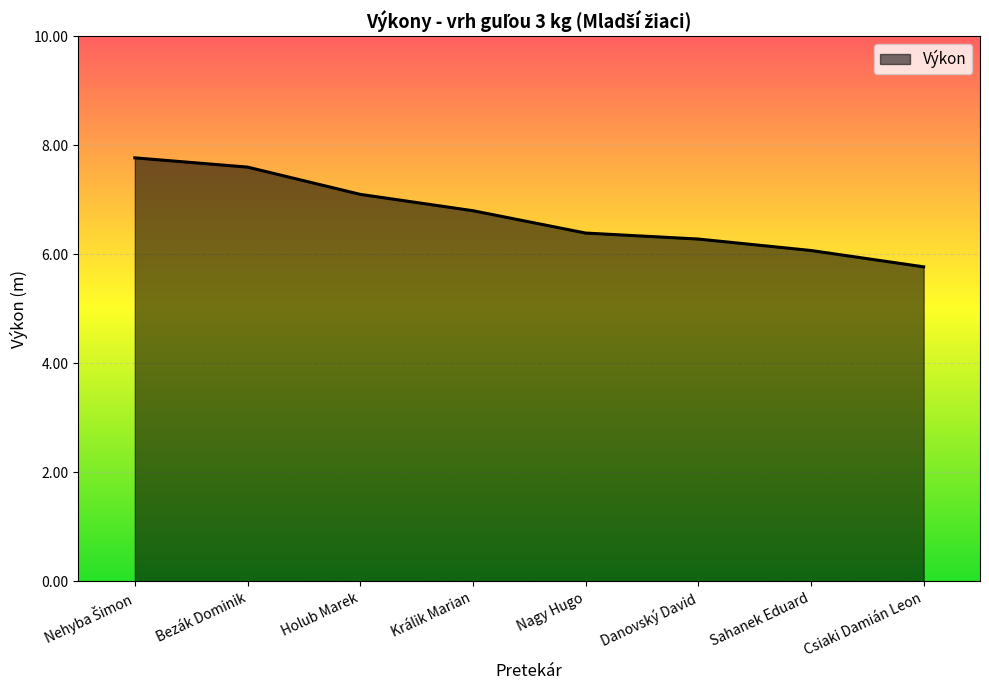

What is the sum of all values?

53.8